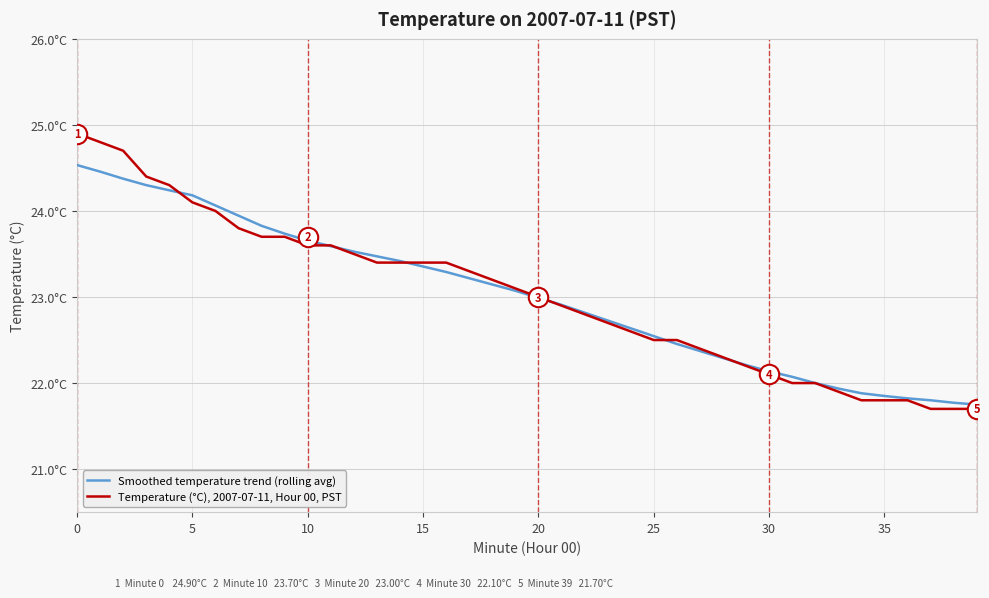

What are all the series names shown in the legend?

Smoothed temperature trend (rolling avg), Temperature (°C), 2007-07-11, Hour 00, PST